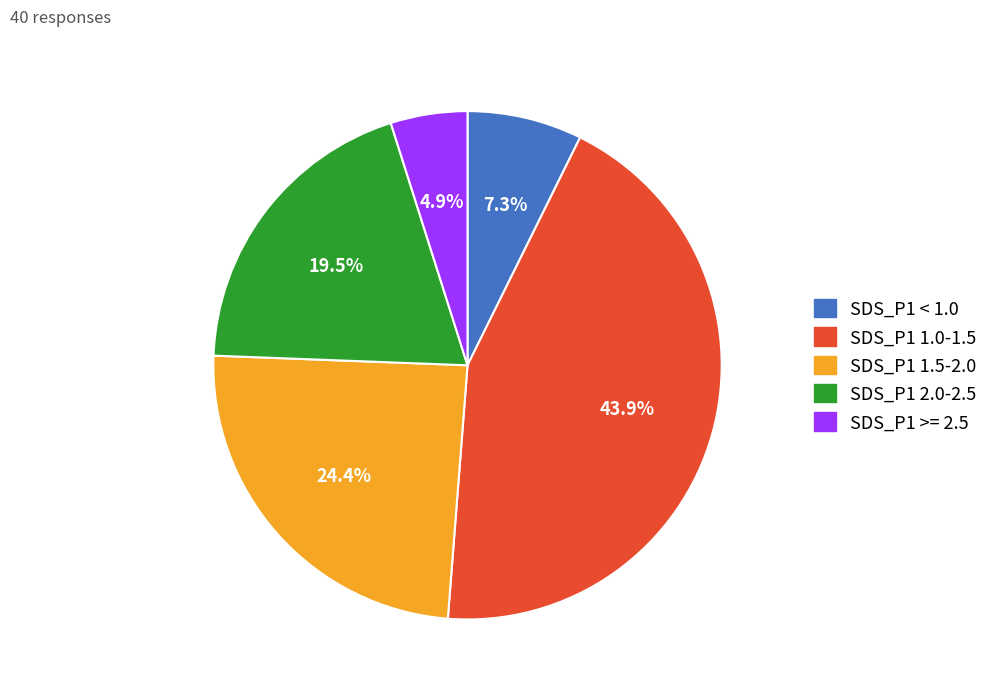

Is there any slice that represents more than half of the pie?

No